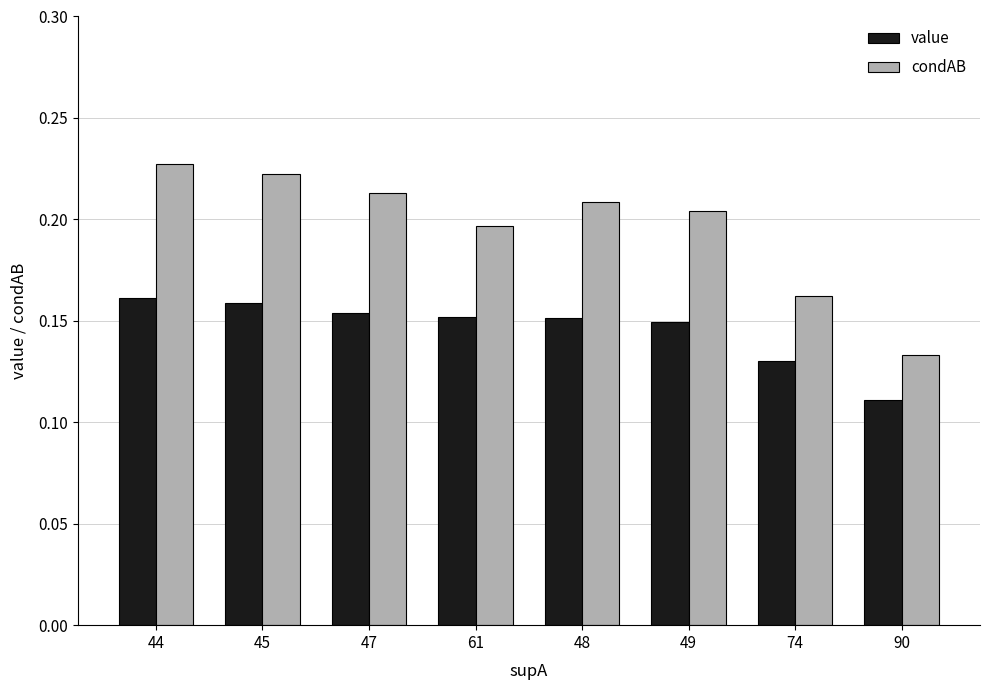

At how many categories does at least one series exceed 0?

8